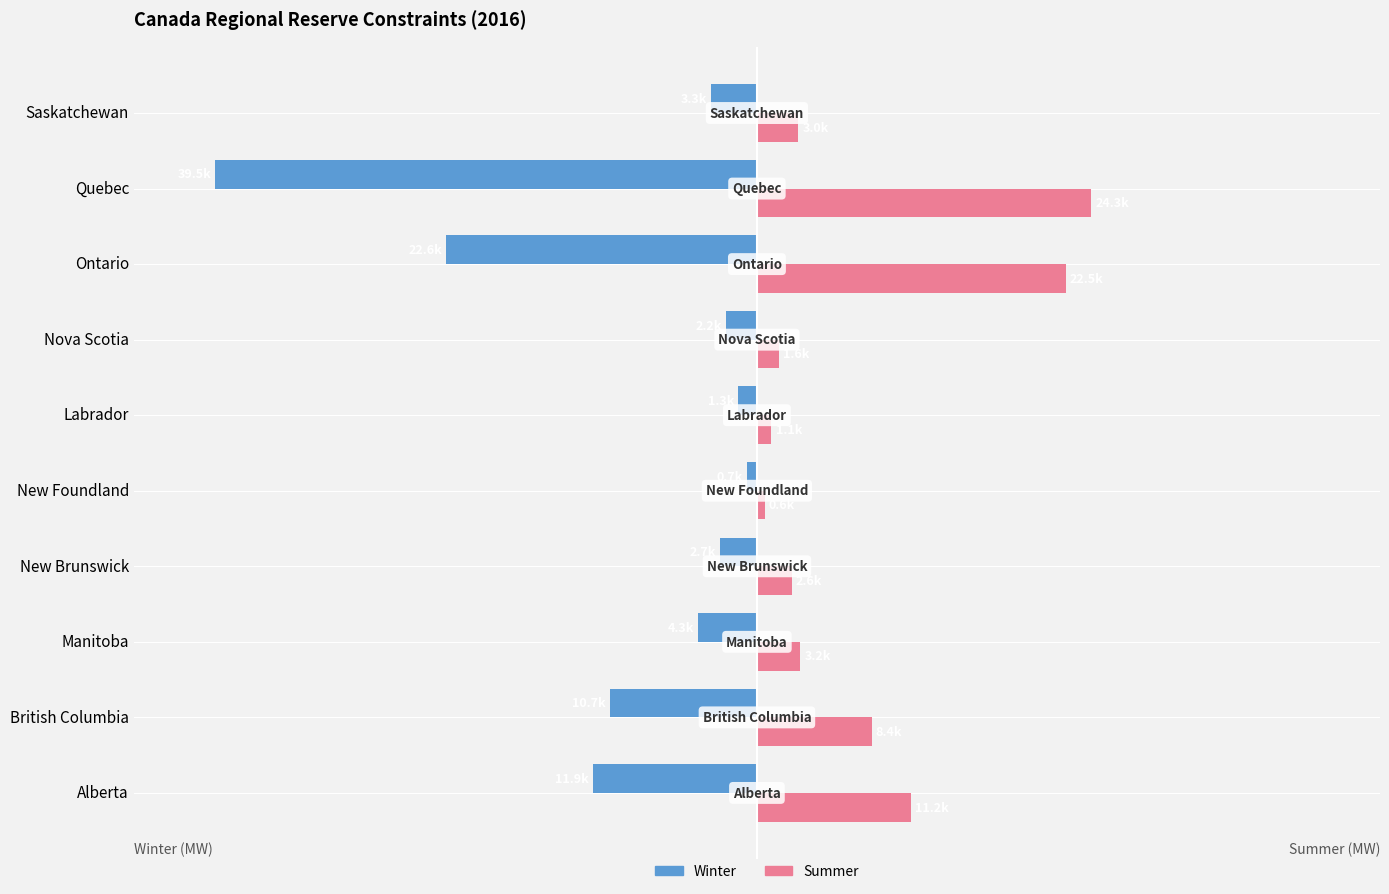

Rank the series by their average value, from lowest to highest.

Winter, Summer